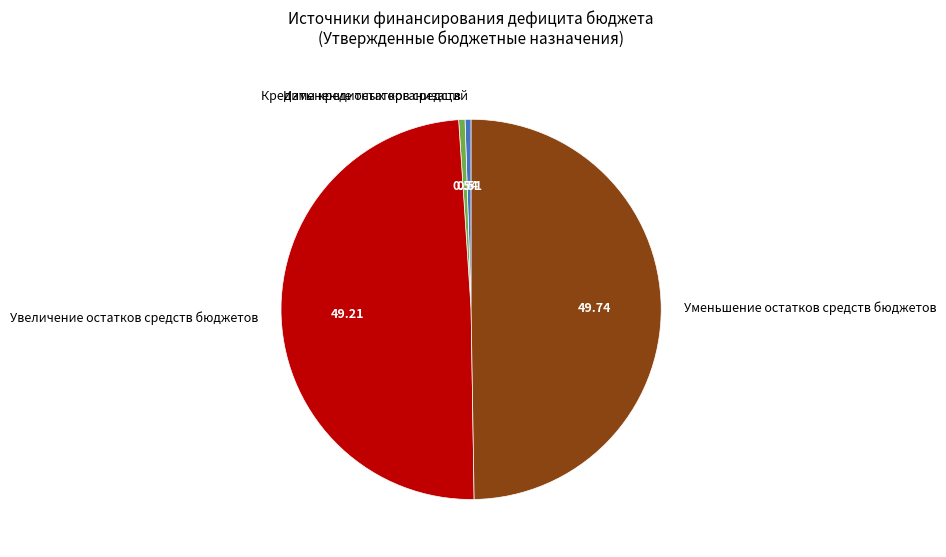

Combined, do Уменьшение остатков средств бюджетов and Кредиты кредитных организаций account for over 50%?

Yes